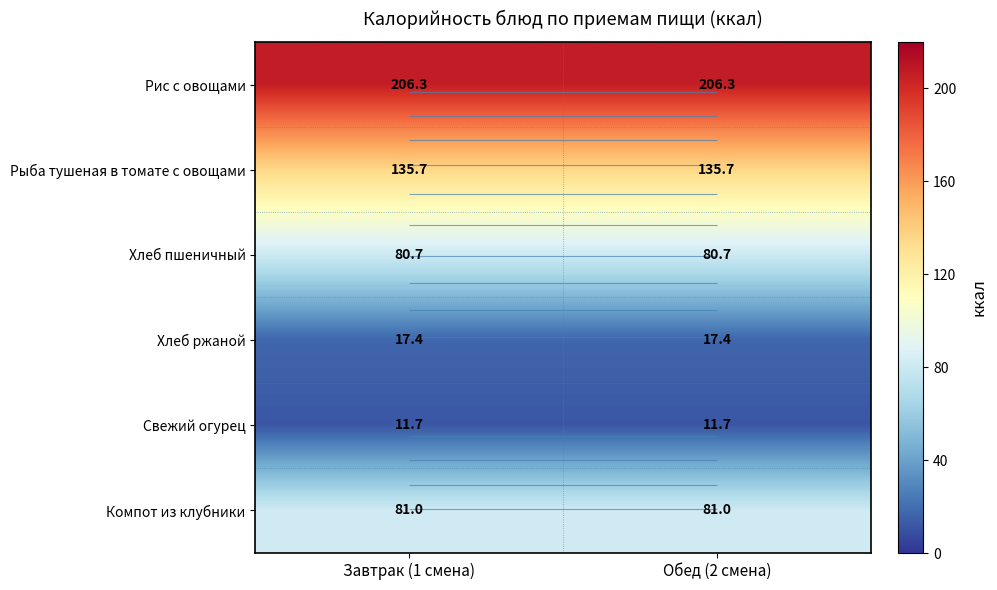

Is the value of Рис с овощами at Обед (2 смена) greater than the value of Хлеб ржаной at Завтрак (1 смена)?

Yes